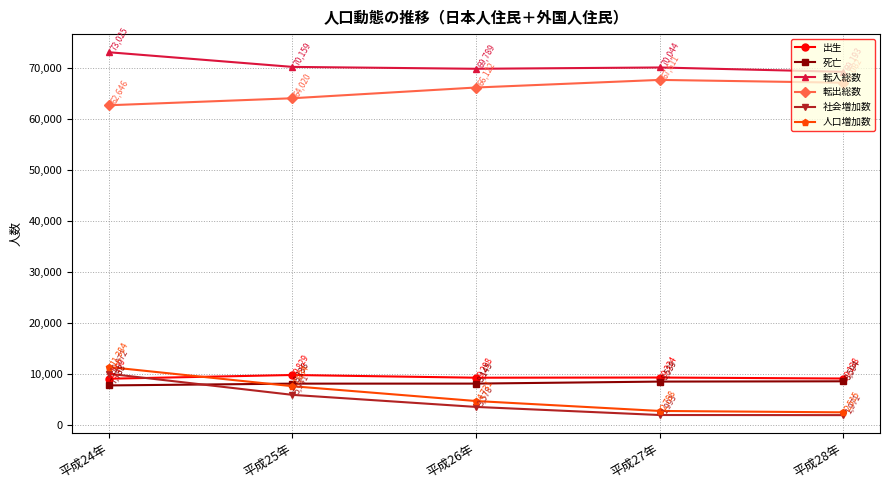

What is the total value across all series at 平成25年?

165719